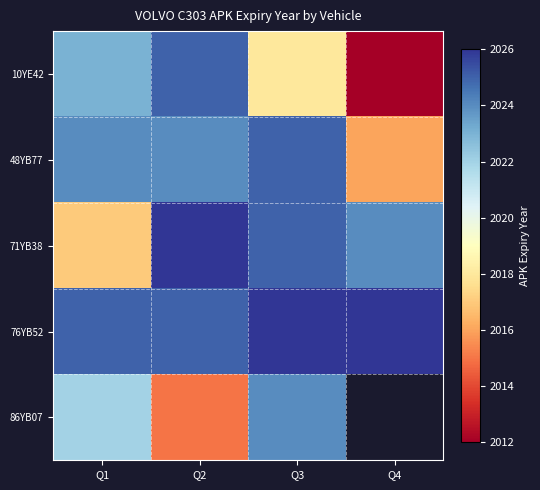

Which series has the largest total across all categories?

76YB52